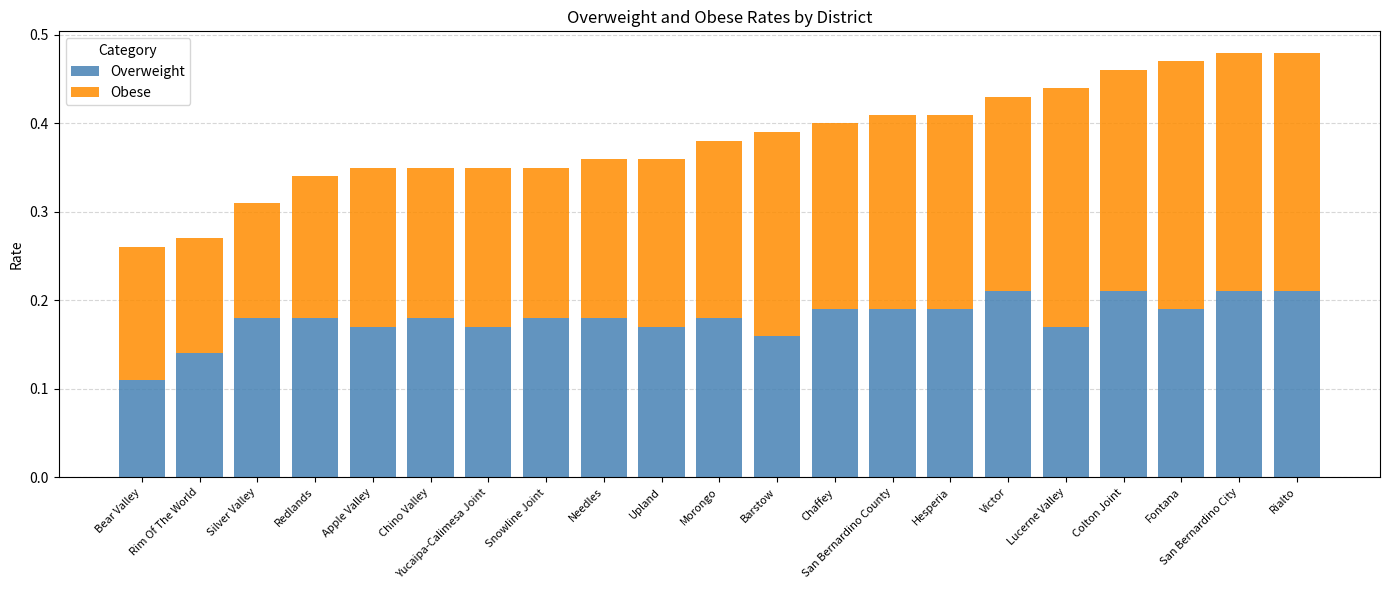

What is the sum of all Overweight values?

3.8